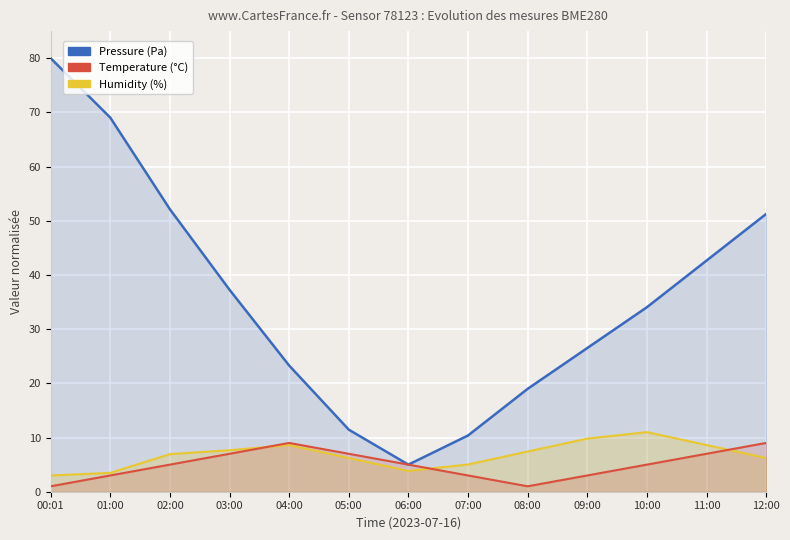

The value of Temperature (°C) at 07:00 is 1.3. True or false?

False